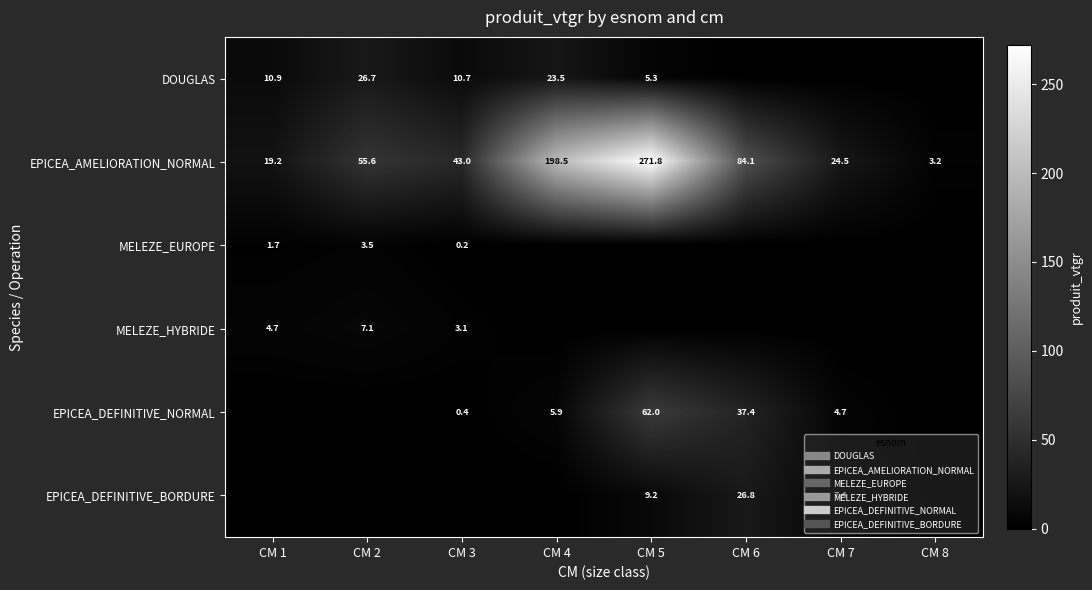

How many categories are shown in the chart?

8